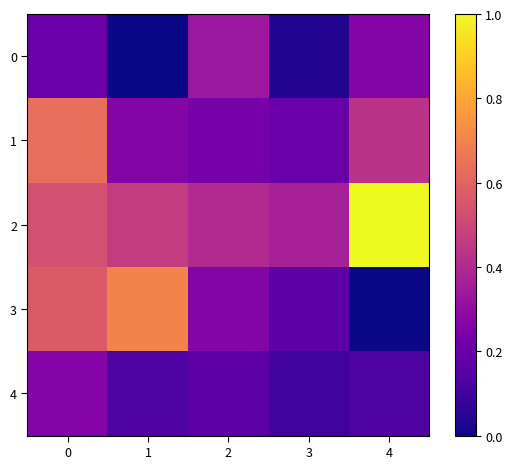

What is the maximum value shown in the chart?

1.0